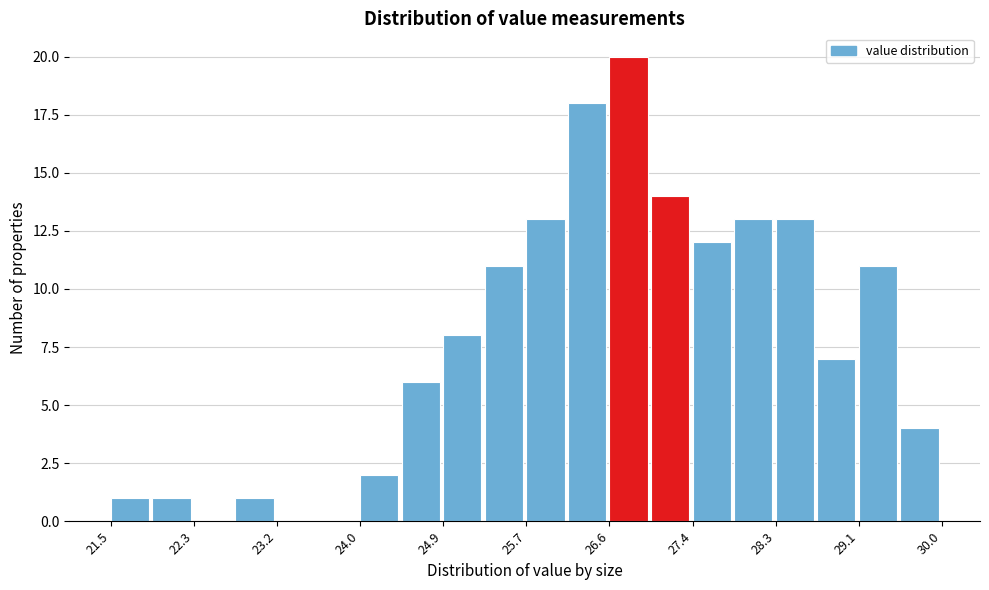

Which range on the x-axis has the tallest bar?

26.6 to 27.0